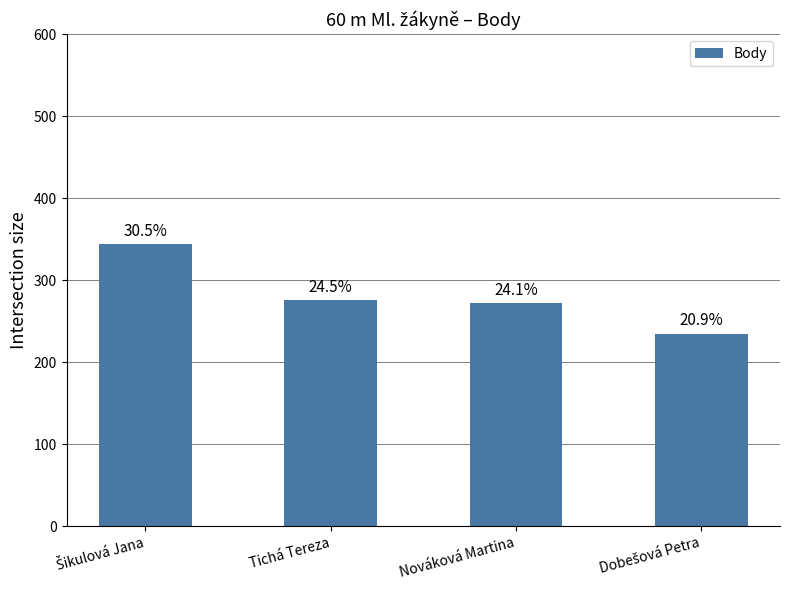

Are the bars horizontal?

No